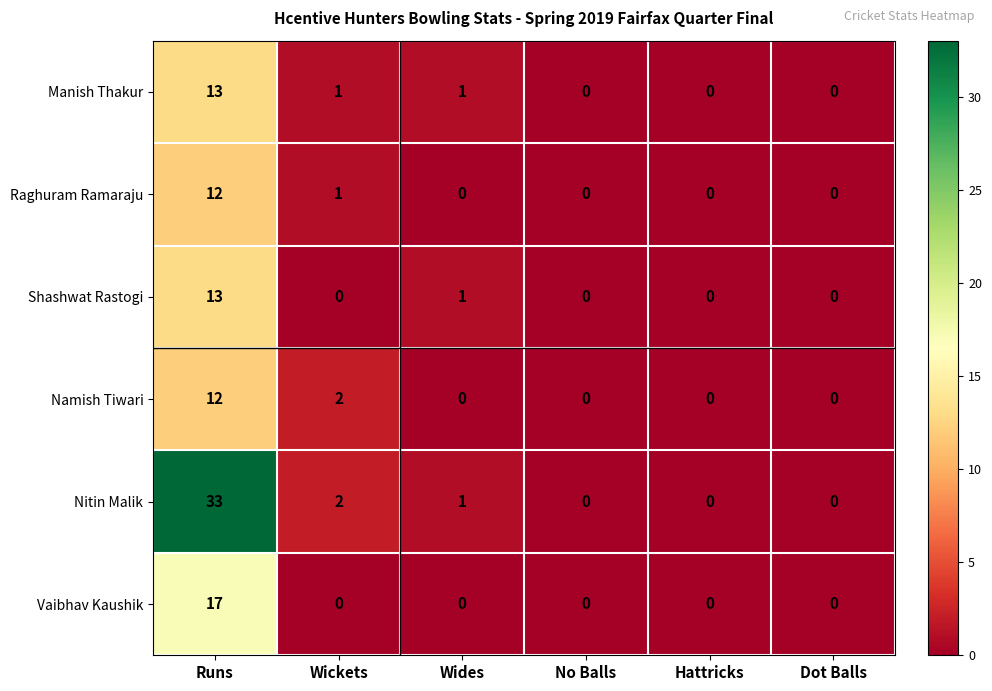

Which series has the largest total across all categories?

Nitin Malik